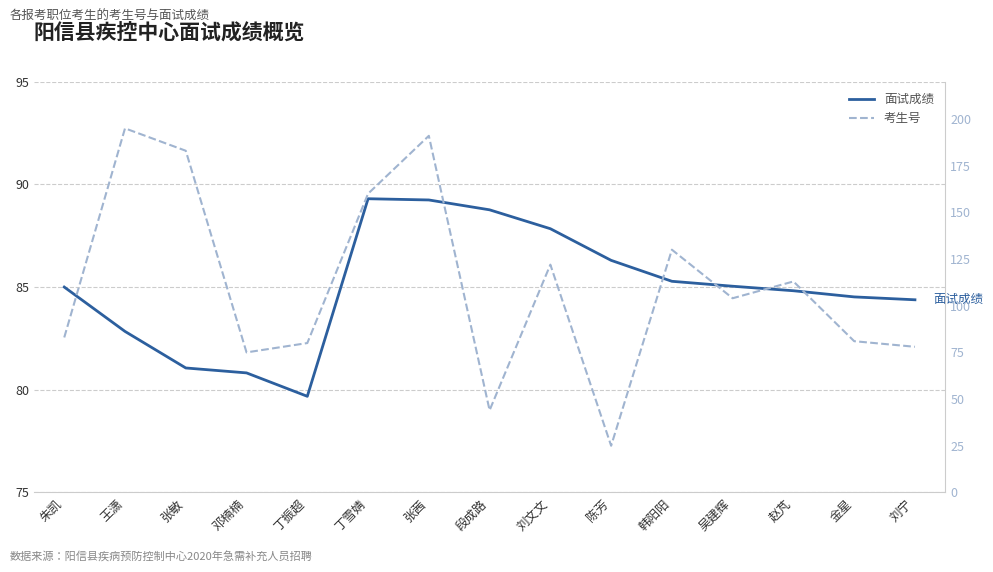

How many interior local valleys does the 面试成绩 series have?

1